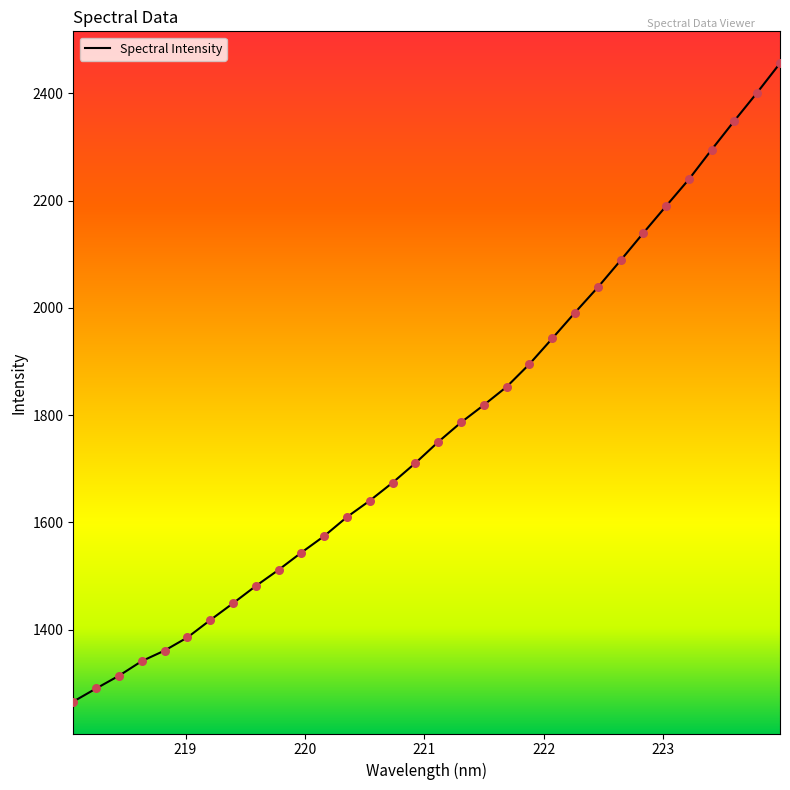

What is the smallest value displayed?

1265.7